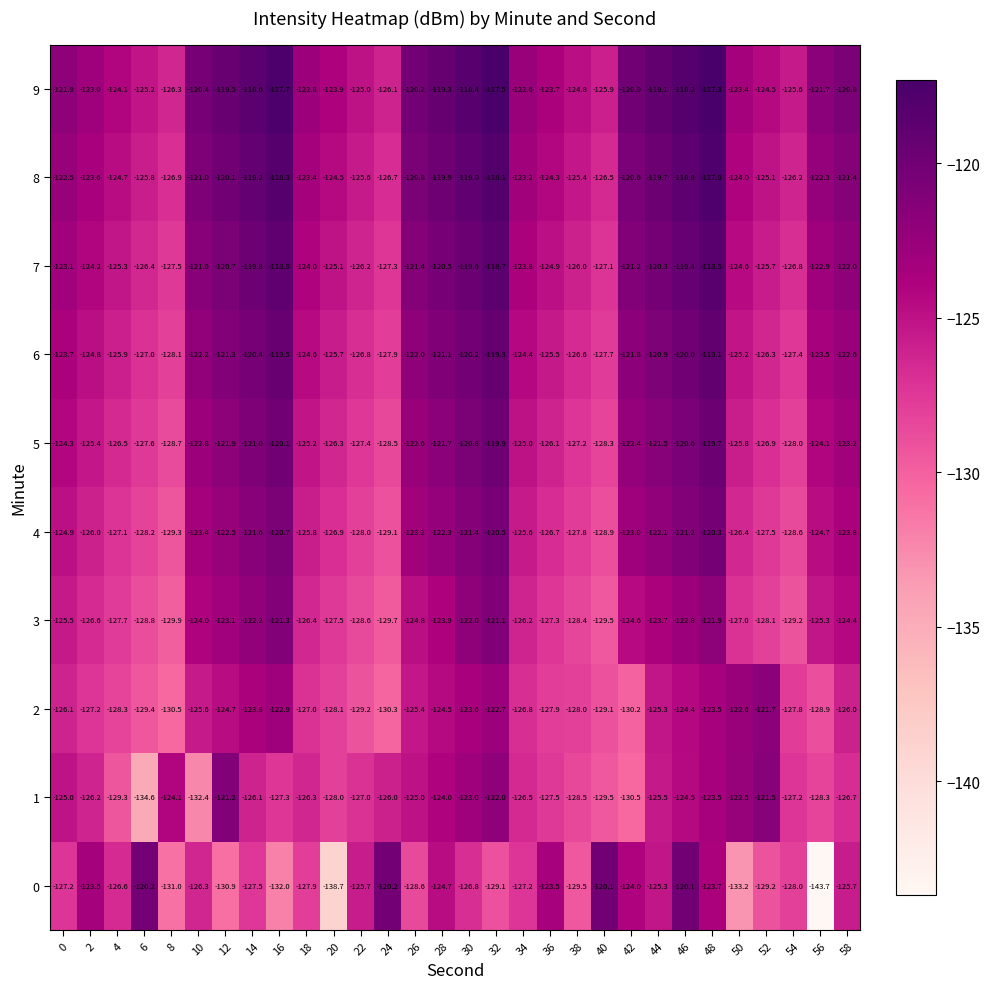

Which category has the highest value across all series?

48